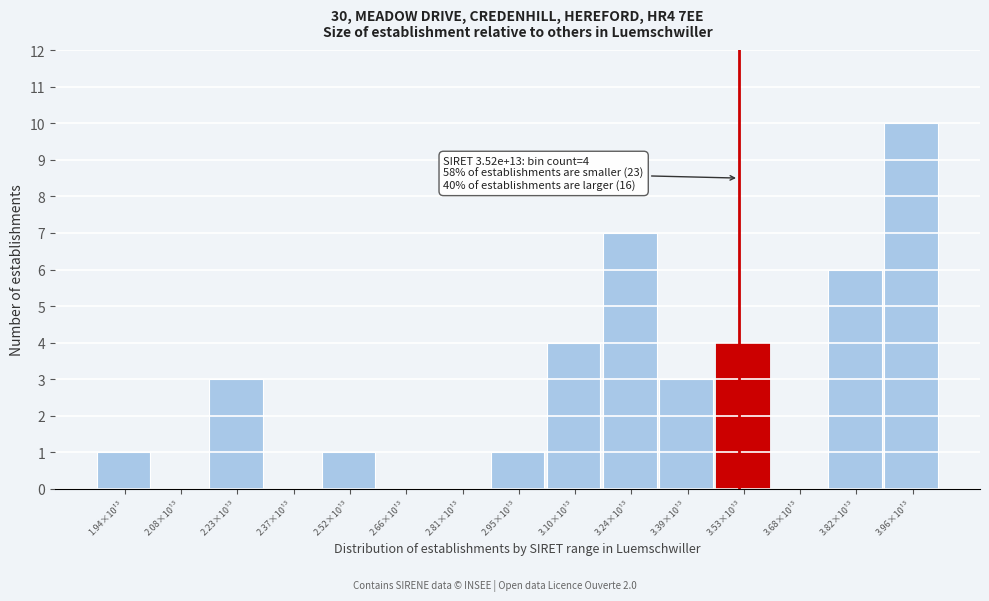

Reading left to right, list all the values displayed in this chart.

1.94×10¹³=1	2.08×10¹³=0	2.23×10¹³=3	2.37×10¹³=0	2.52×10¹³=1	2.66×10¹³=0	2.81×10¹³=0	2.95×10¹³=1	3.10×10¹³=4	3.24×10¹³=7	3.39×10¹³=3	3.53×10¹³=4	3.68×10¹³=0	3.82×10¹³=6	3.96×10¹³=10